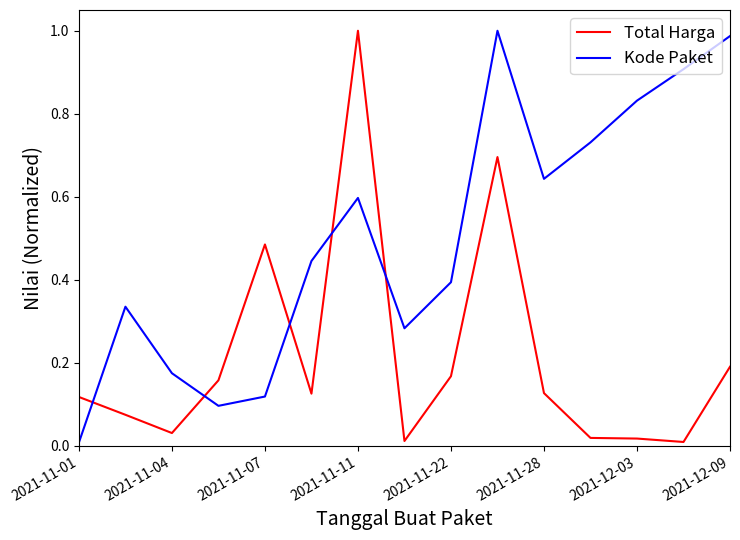

Which series has the largest total across all categories?

Kode Paket